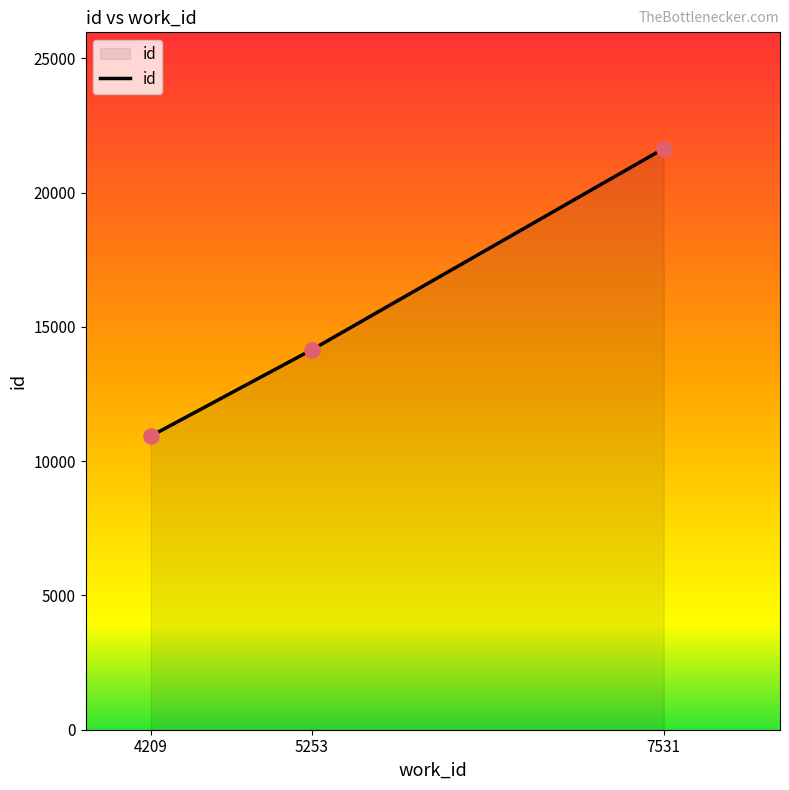

What is the ratio of the value at 5253 to the value at 7531?

0.7